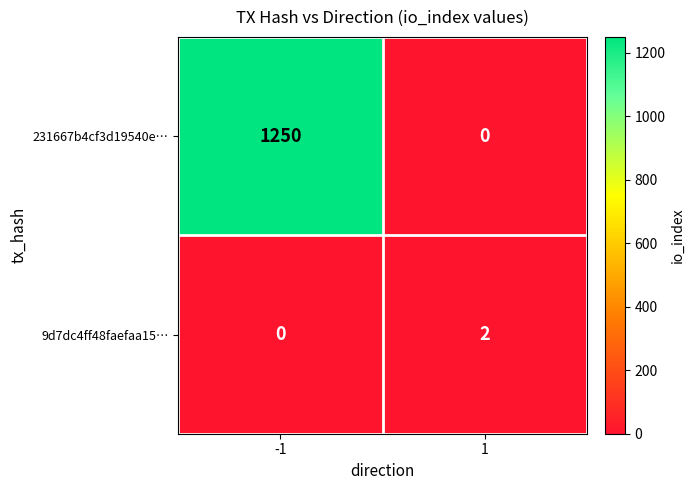

What is the spread (max minus min) of values at -1?

1250